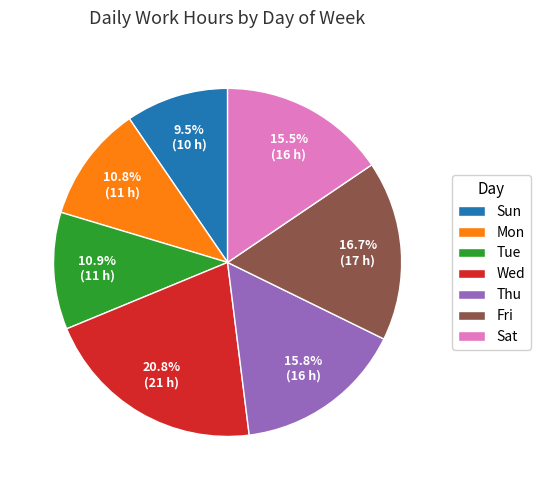

Does Mon represent more than half of the total?

No